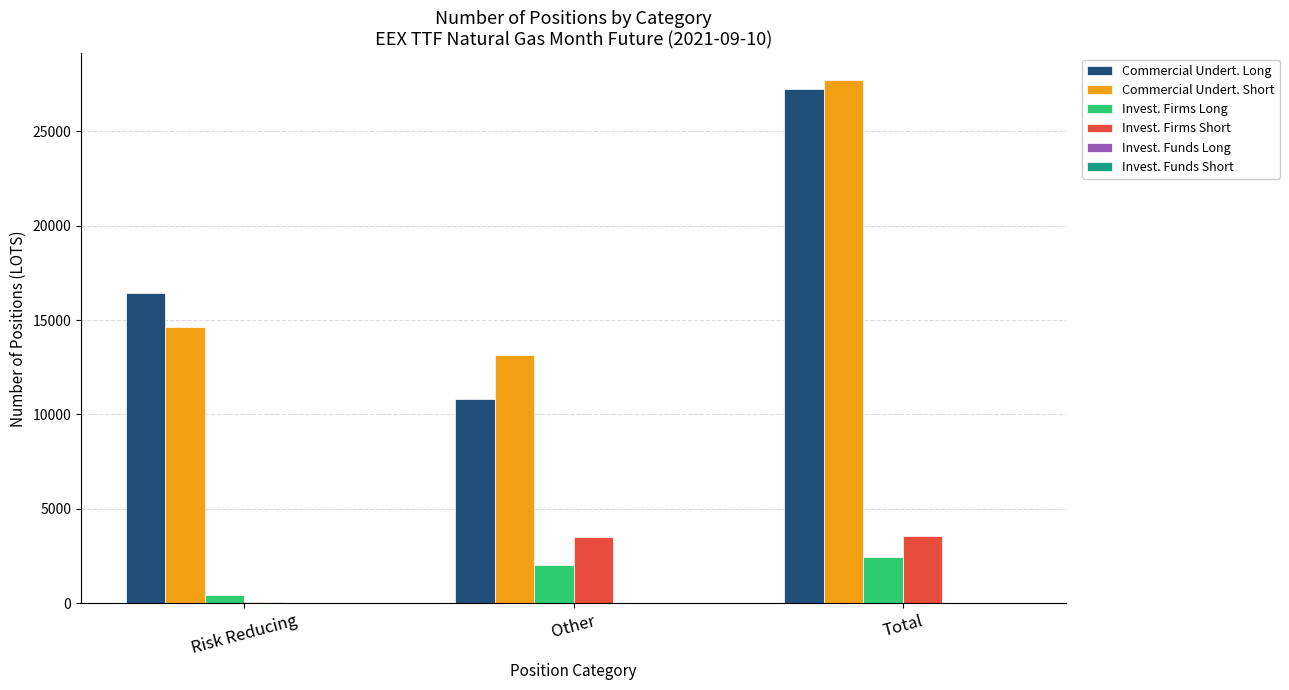

How many distinct data groups are displayed?

4